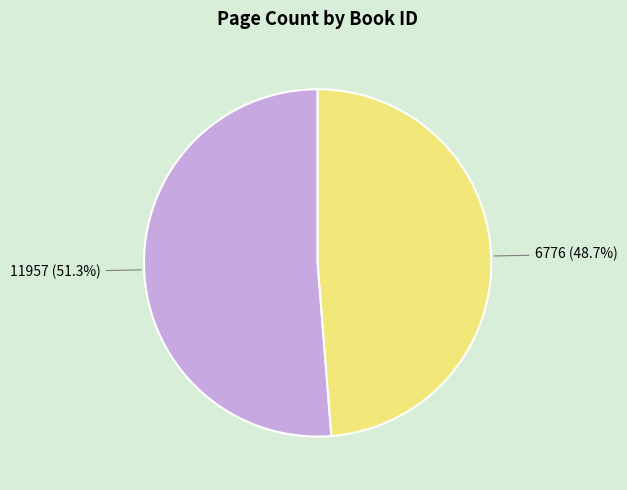

Which category accounts for the majority?

11957